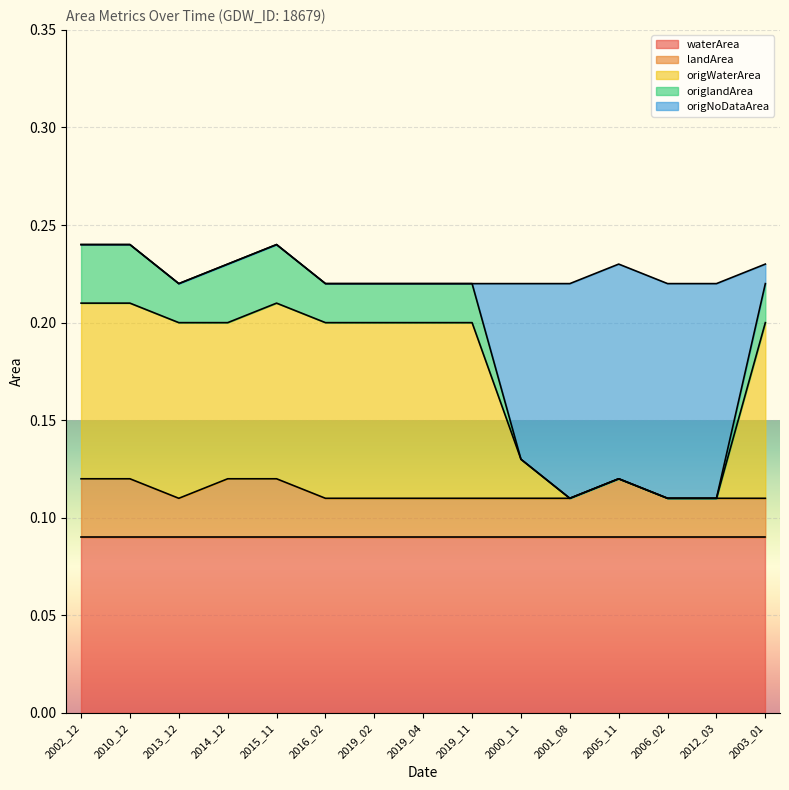

At how many categories does at least one series exceed 0?

15